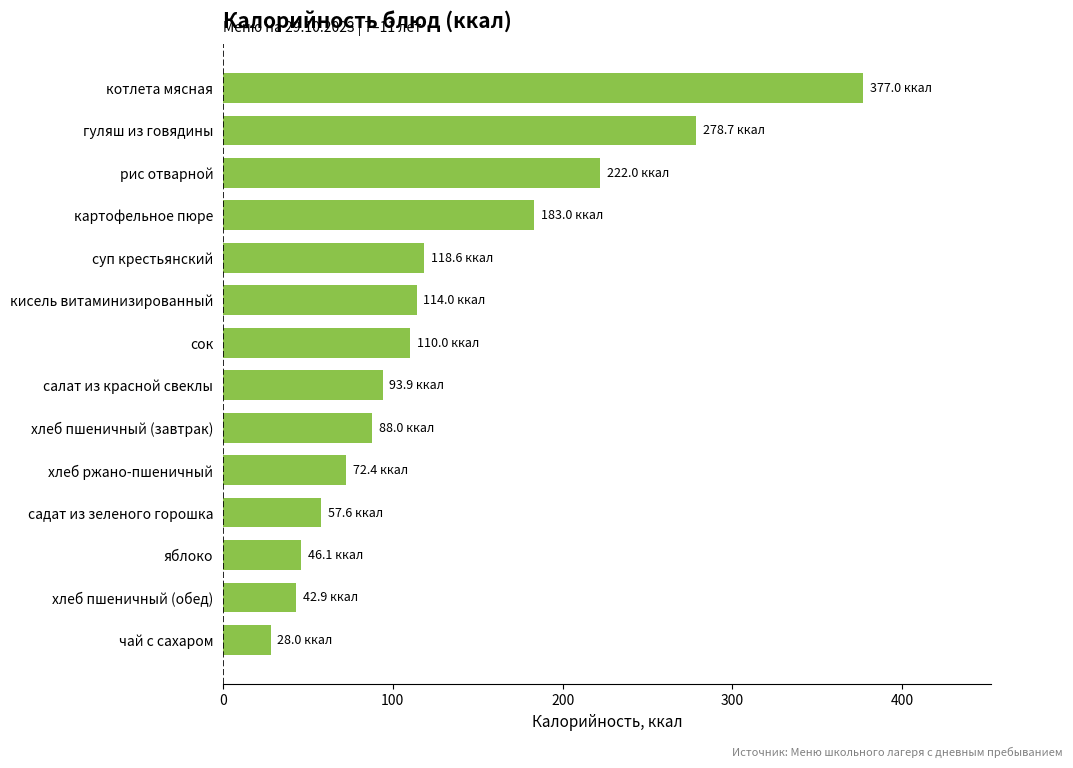

True or false: the data shows 99.6 at картофельное пюре.

False